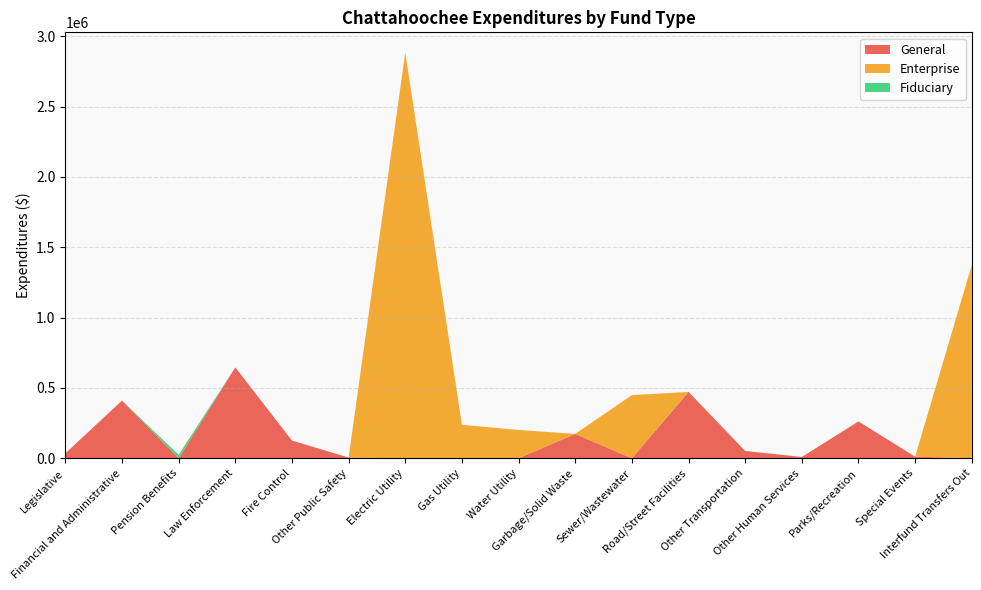

Reading left to right, list all the values displayed in this chart.

General: Legislative=34797	Financial and Administrative=410293	Pension Benefits=0	Law Enforcement=646329	Fire Control=126162	Other Public Safety=5420	Electric Utility=0	Gas Utility=0	Water Utility=0	Garbage/Solid Waste=173378	Sewer/Wastewater=0	Road/Street Facilities=471856	Other Transportation=52253	Other Human Services=9242	Parks/Recreation=262171	Special Events=11621	Interfund Transfers Out=0
Enterprise: Legislative=0	Financial and Administrative=0	Pension Benefits=0	Law Enforcement=0	Fire Control=0	Other Public Safety=0	Electric Utility=2884246	Gas Utility=238307	Water Utility=201351	Garbage/Solid Waste=0	Sewer/Wastewater=448915	Road/Street Facilities=0	Other Transportation=0	Other Human Services=0	Parks/Recreation=0	Special Events=0	Interfund Transfers Out=1374024
Fiduciary: Legislative=0	Financial and Administrative=0	Pension Benefits=24573	Law Enforcement=0	Fire Control=0	Other Public Safety=0	Electric Utility=0	Gas Utility=0	Water Utility=0	Garbage/Solid Waste=0	Sewer/Wastewater=0	Road/Street Facilities=0	Other Transportation=0	Other Human Services=0	Parks/Recreation=0	Special Events=0	Interfund Transfers Out=0